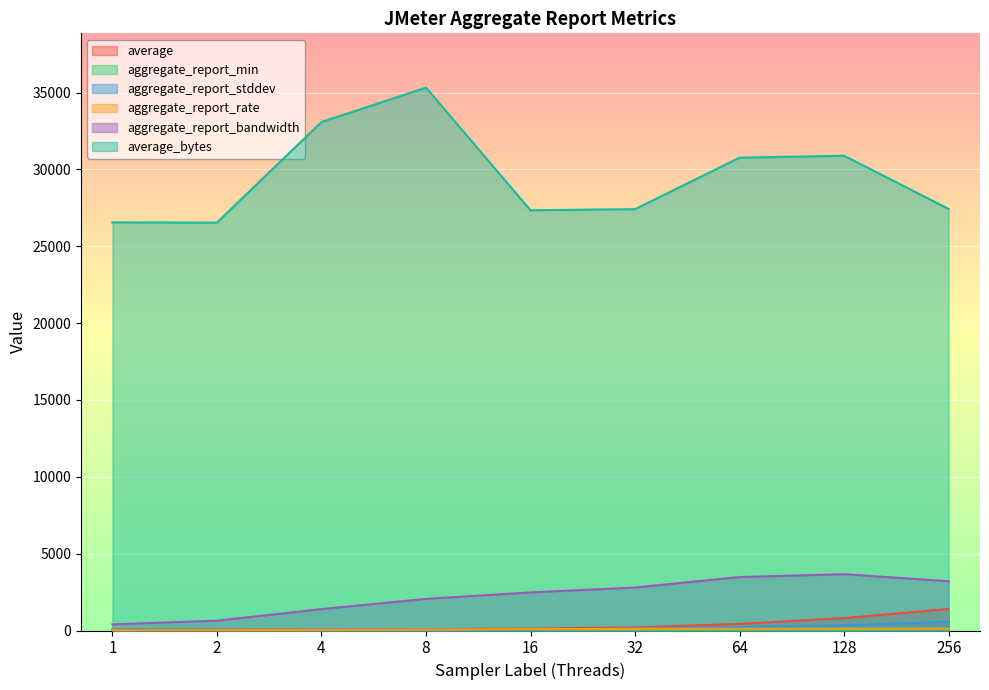

True or false: aggregate_report_stddev has more than 1 interior local peaks.

False